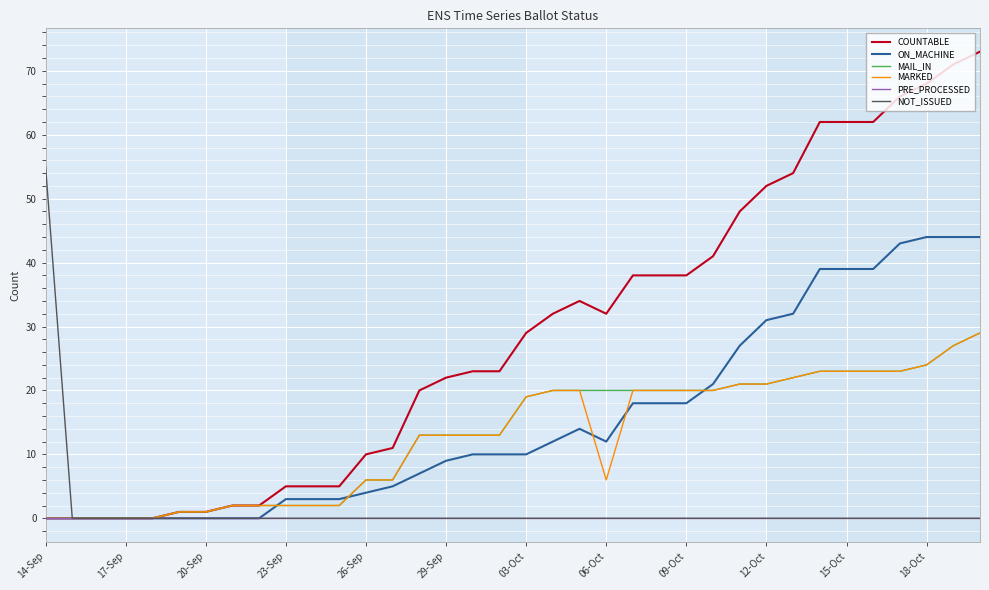

What are all the series names shown in the legend?

COUNTABLE, ON_MACHINE, MAIL_IN, MARKED, PRE_PROCESSED, NOT_ISSUED